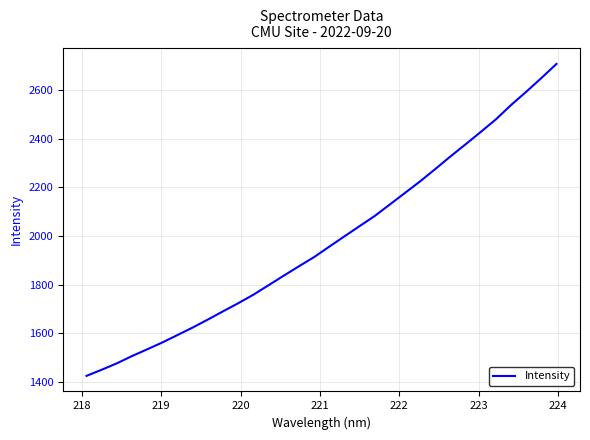

What is the maximum value shown in the chart?

2707.1